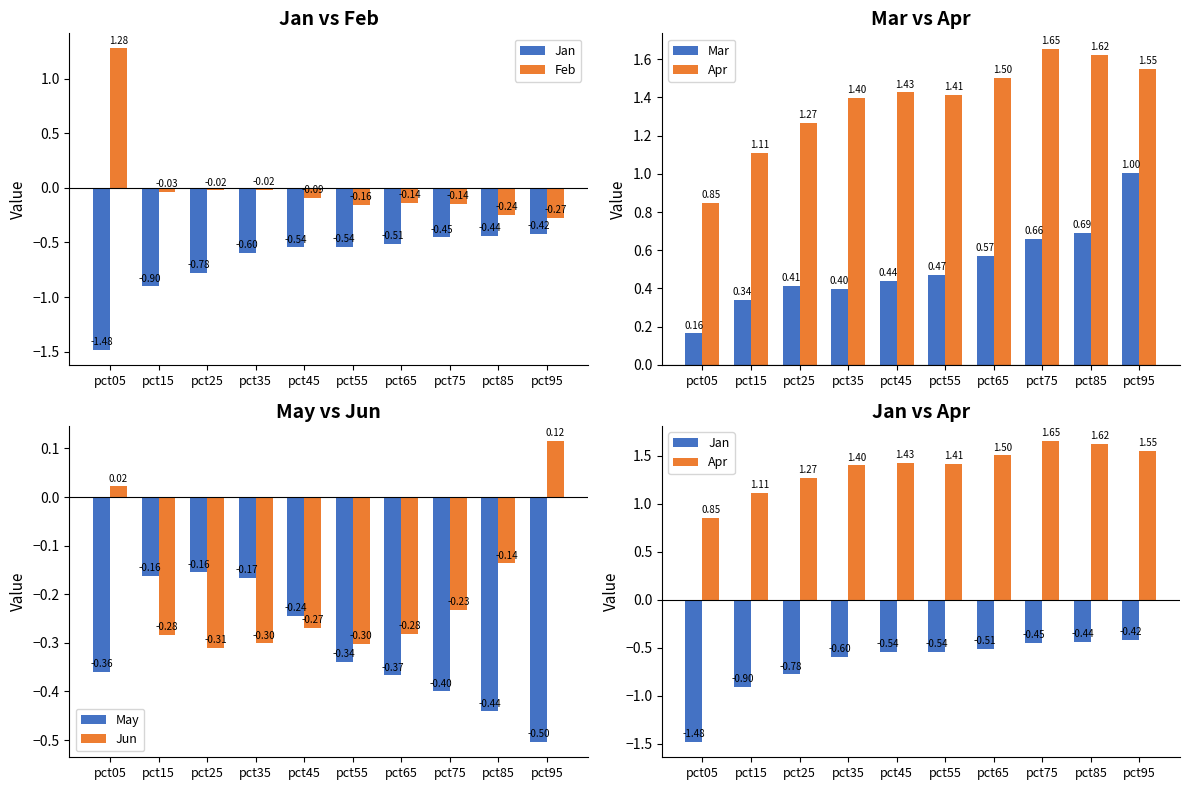

Reading right to left, what are all the values shown in this chart?

Jan: -0.4	-0.4	-0.5	-0.5	-0.5	-0.5	-0.6	-0.8	-0.9	-1.5
Feb: -0.3	-0.2	-0.1	-0.1	-0.2	-0.1	-0.0	-0.0	-0.0	1.3
Mar: 1.0	0.7	0.7	0.6	0.5	0.4	0.4	0.4	0.3	0.2
Apr: 1.5	1.6	1.7	1.5	1.4	1.4	1.4	1.3	1.1	0.8
May: -0.5	-0.4	-0.4	-0.4	-0.3	-0.2	-0.2	-0.2	-0.2	-0.4
Jun: 0.1	-0.1	-0.2	-0.3	-0.3	-0.3	-0.3	-0.3	-0.3	0.0